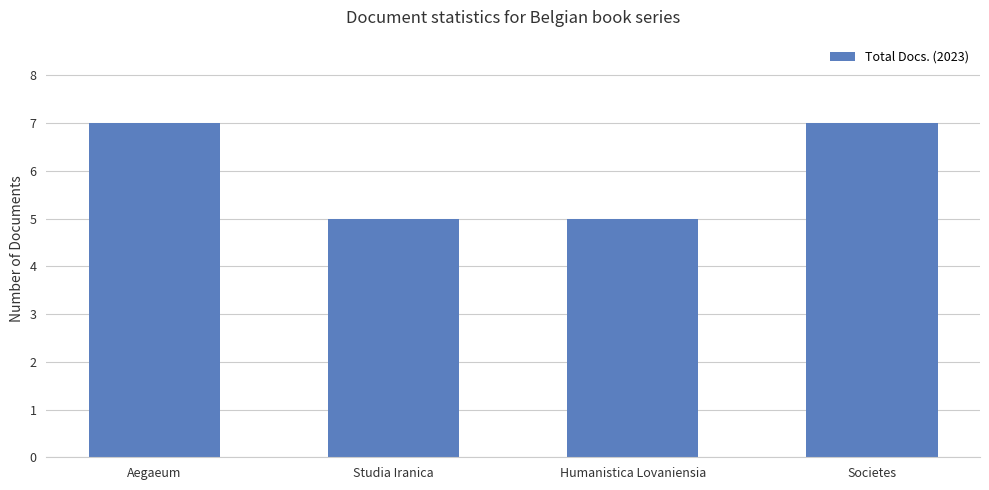

Between Aegaeum and Humanistica Lovaniensia, which is larger?

Aegaeum